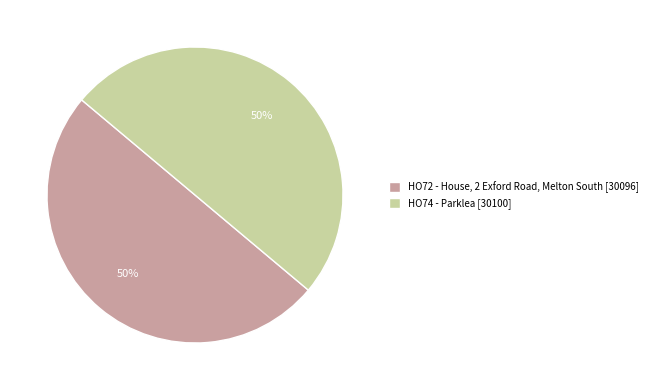

Combined, do HO72 - House, 2 Exford Road, Melton South [30096] and HO74 - Parklea [30100] account for over 50%?

Yes